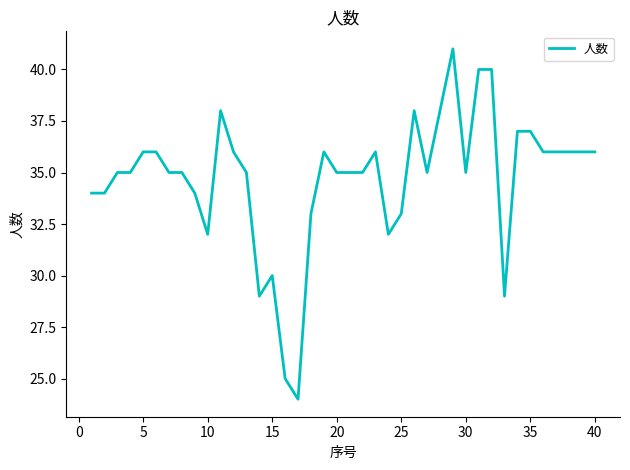

What is the difference between the maximum and minimum values?

17